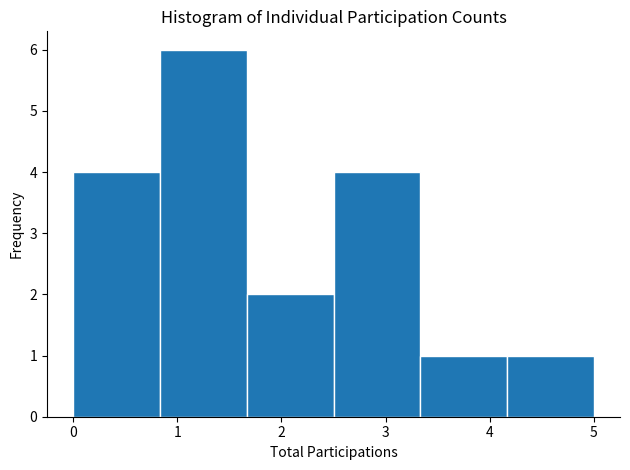

Reading left to right, list every bar in this chart as the range it spans on the x-axis followed by its height. Neither the bar edges nor the heights are printed on the chart, so give them approximately, as read against the axes.

0.0 to 0.8: 4
0.8 to 1.7: 6
1.7 to 2.5: 2
2.5 to 3.3: 4
3.3 to 4.2: 1
4.2 to 5.0: 1